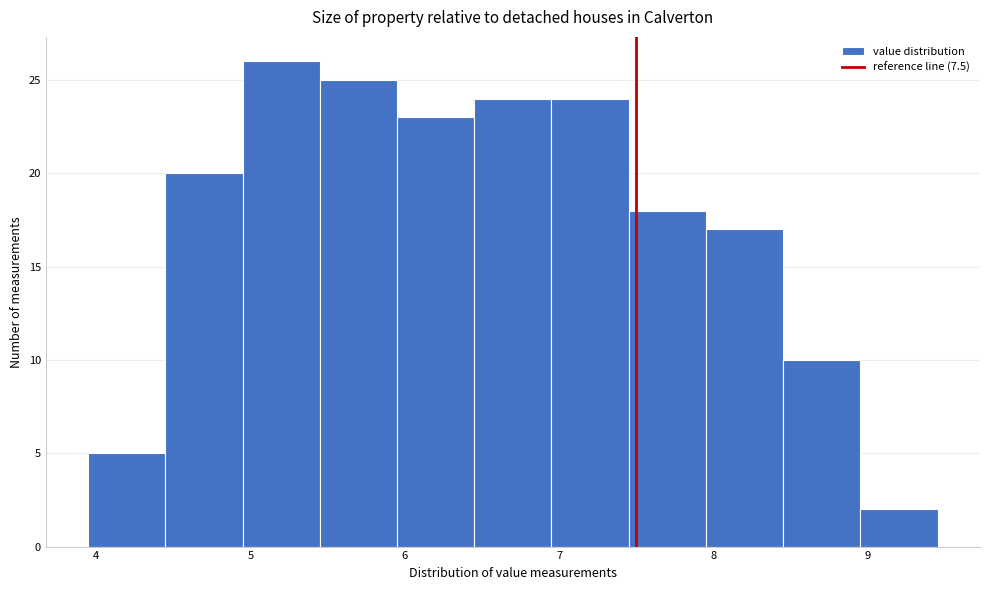

How tall is the bar that spans 7.45 to 7.95 on the x-axis? Neither the bar edges nor the heights are printed on the chart, so give them approximately, as read against the axes.

18